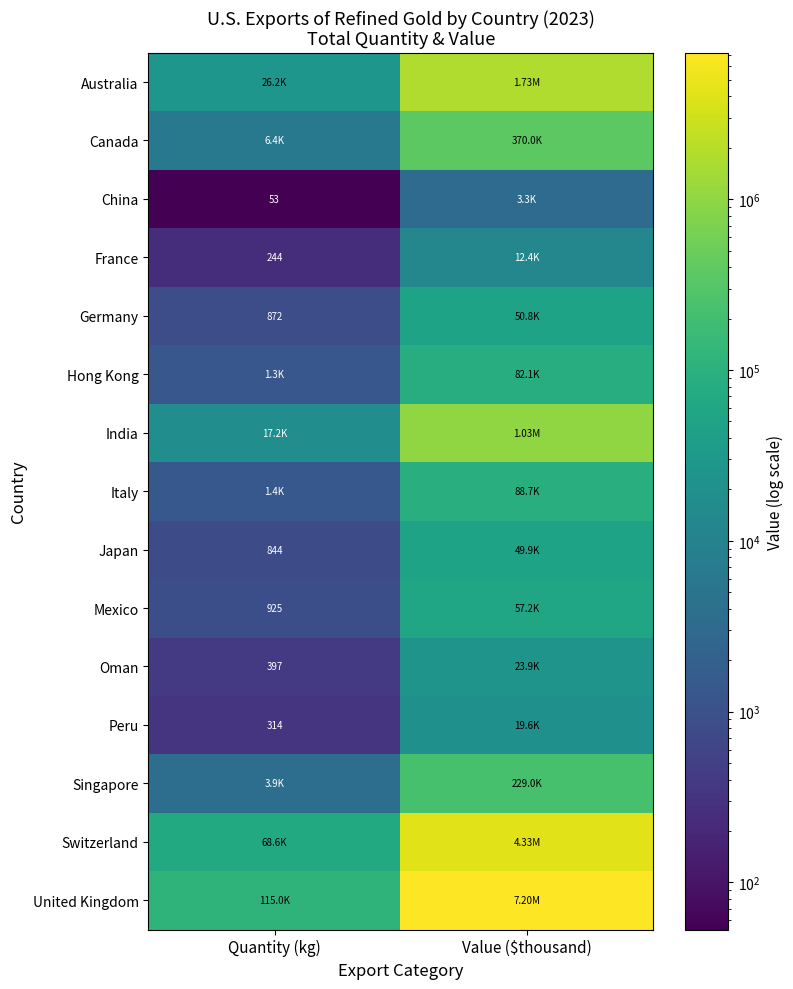

True or false: China has a value of 87 at Quantity (kg).

False